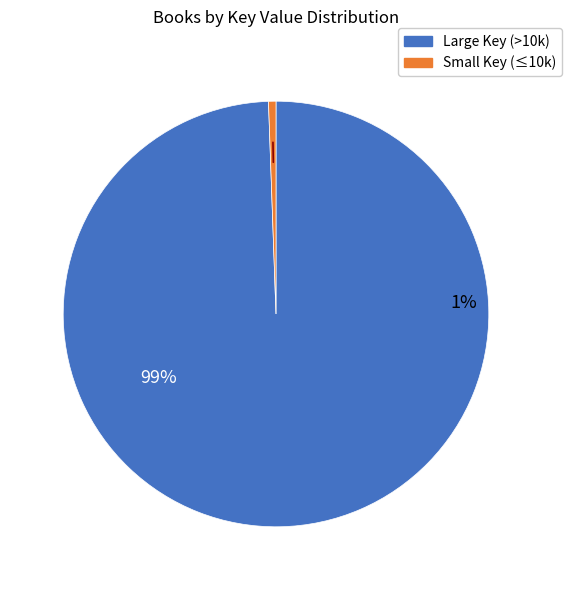

Which has a higher value, 4 or 1?

1